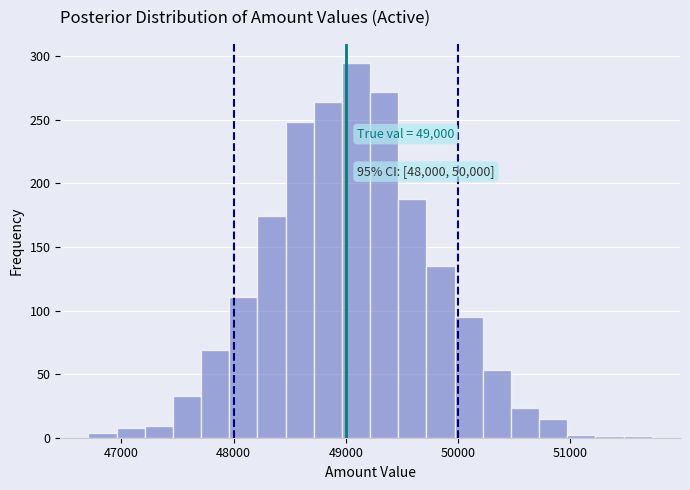

Around what value on the x-axis is the tallest bar? Give the approximate position of its centre, as read against the axis.

49100